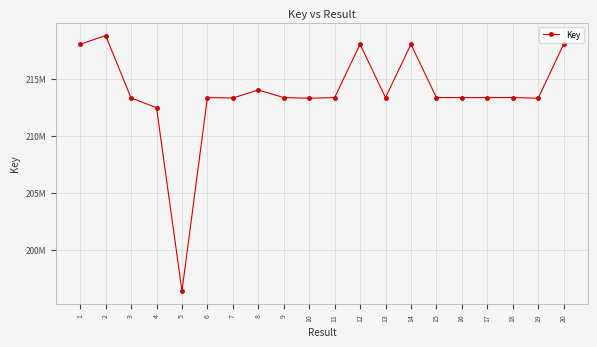

At which label is the value closest to 207580442?

4